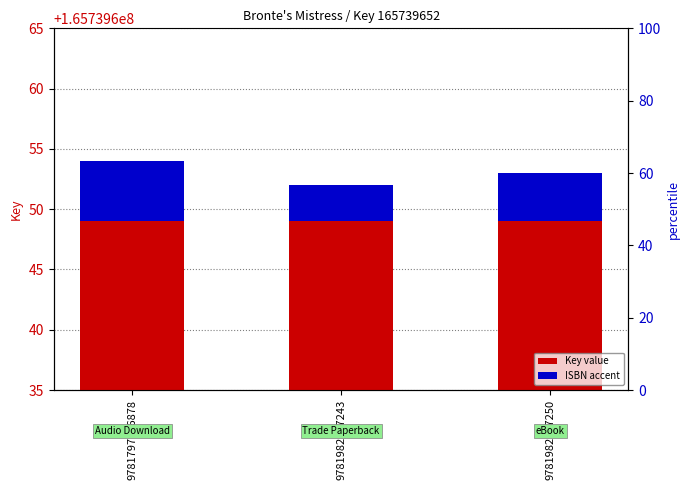

At how many categories does at least one series exceed 21301967?

3